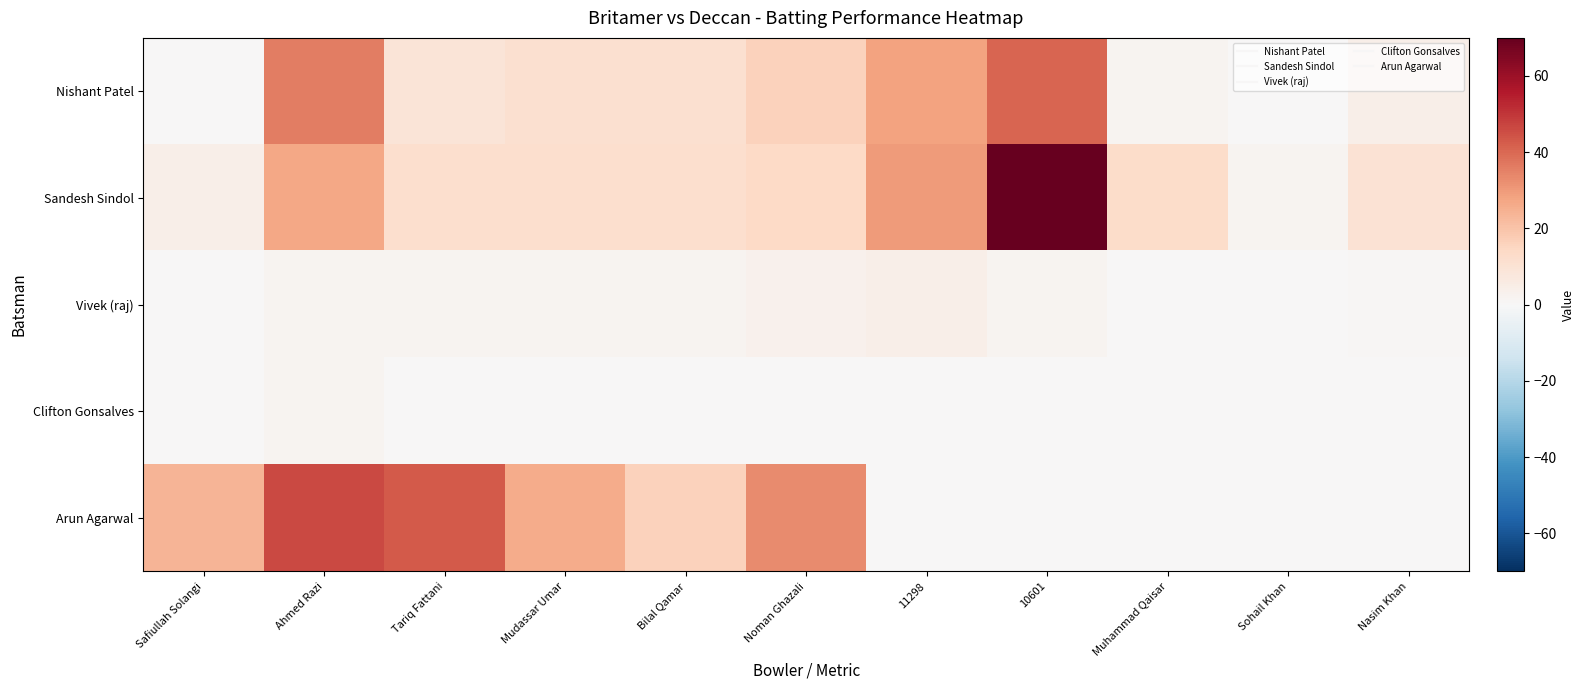

Reading left to right, extract all data points from this chart.

Nishant Patel: Safiullah Solangi=0	Ahmed Razi=36	Tariq Fattani=9	Mudassar Umar=11	Bilal Qamar=11	Noman Ghazali=16	11298=28	10601=41	Muhammad Qaisar=2	Sohail Khan=0	Nasim Khan=4
Sandesh Sindol: Safiullah Solangi=4	Ahmed Razi=27	Tariq Fattani=12	Mudassar Umar=12	Bilal Qamar=12	Noman Ghazali=14	11298=30	10601=70	Muhammad Qaisar=13	Sohail Khan=2	Nasim Khan=10
Vivek (raj): Safiullah Solangi=0	Ahmed Razi=2	Tariq Fattani=2	Mudassar Umar=2	Bilal Qamar=2	Noman Ghazali=3	11298=4	10601=2	Muhammad Qaisar=0	Sohail Khan=0	Nasim Khan=1
Clifton Gonsalves: Safiullah Solangi=0	Ahmed Razi=2	Tariq Fattani=0	Mudassar Umar=0	Bilal Qamar=0	Noman Ghazali=0	11298=0	10601=0	Muhammad Qaisar=0	Sohail Khan=0	Nasim Khan=0
Arun Agarwal: Safiullah Solangi=24	Ahmed Razi=46	Tariq Fattani=43	Mudassar Umar=26	Bilal Qamar=16	Noman Ghazali=33	11298=0	10601=0	Muhammad Qaisar=0	Sohail Khan=0	Nasim Khan=0